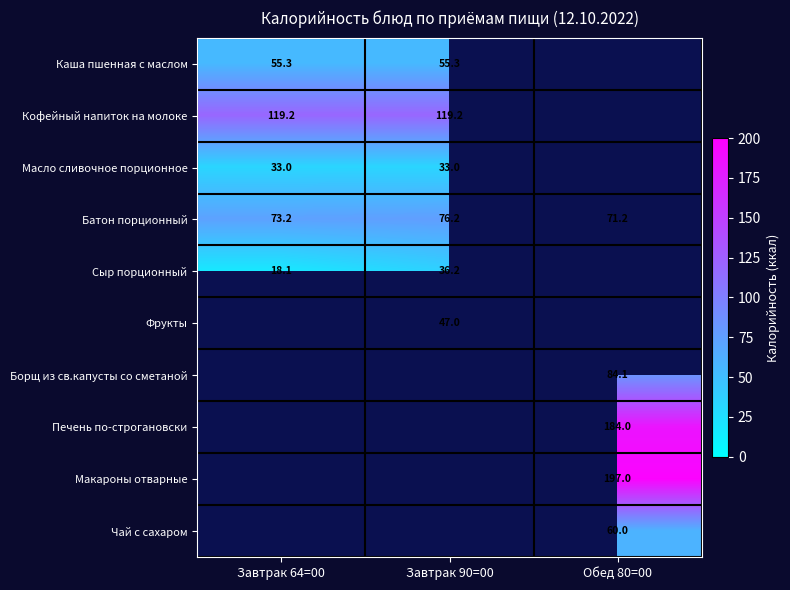

At how many categories does at least one series exceed 32?

3